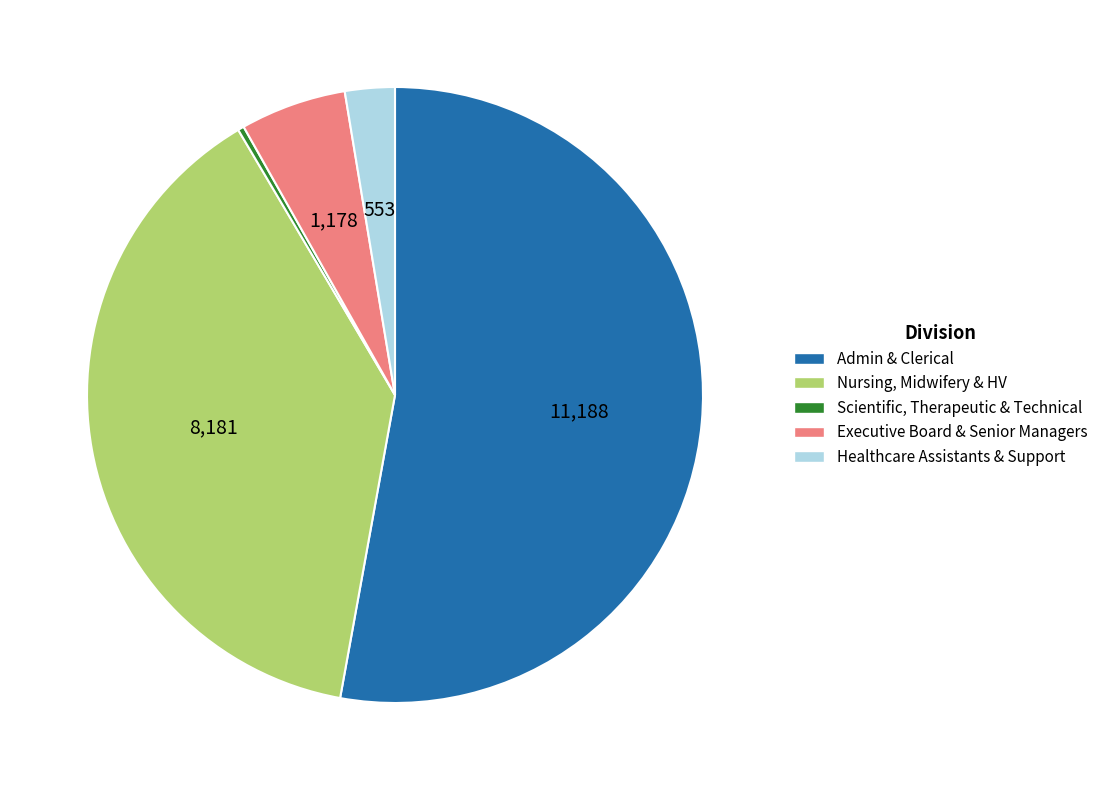

True or false: Admin & Clerical accounts for 47% of the total.

False